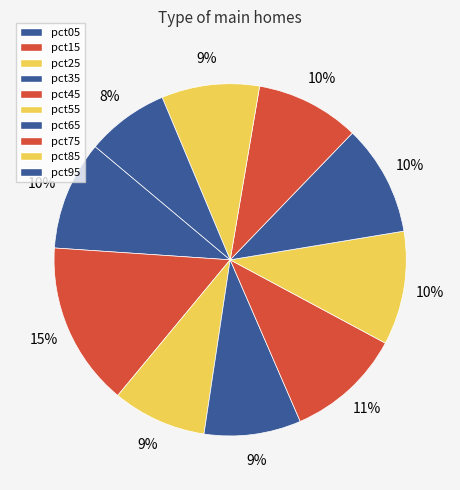

Count the number of slices in the pie.

10